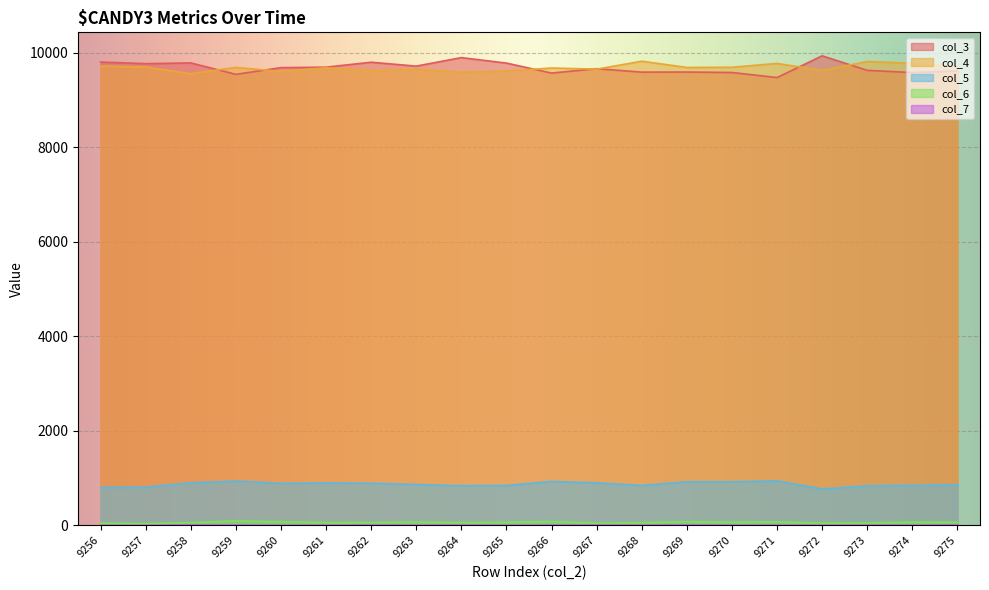

What is the value of the col_5 point at the 14th from the left?

922